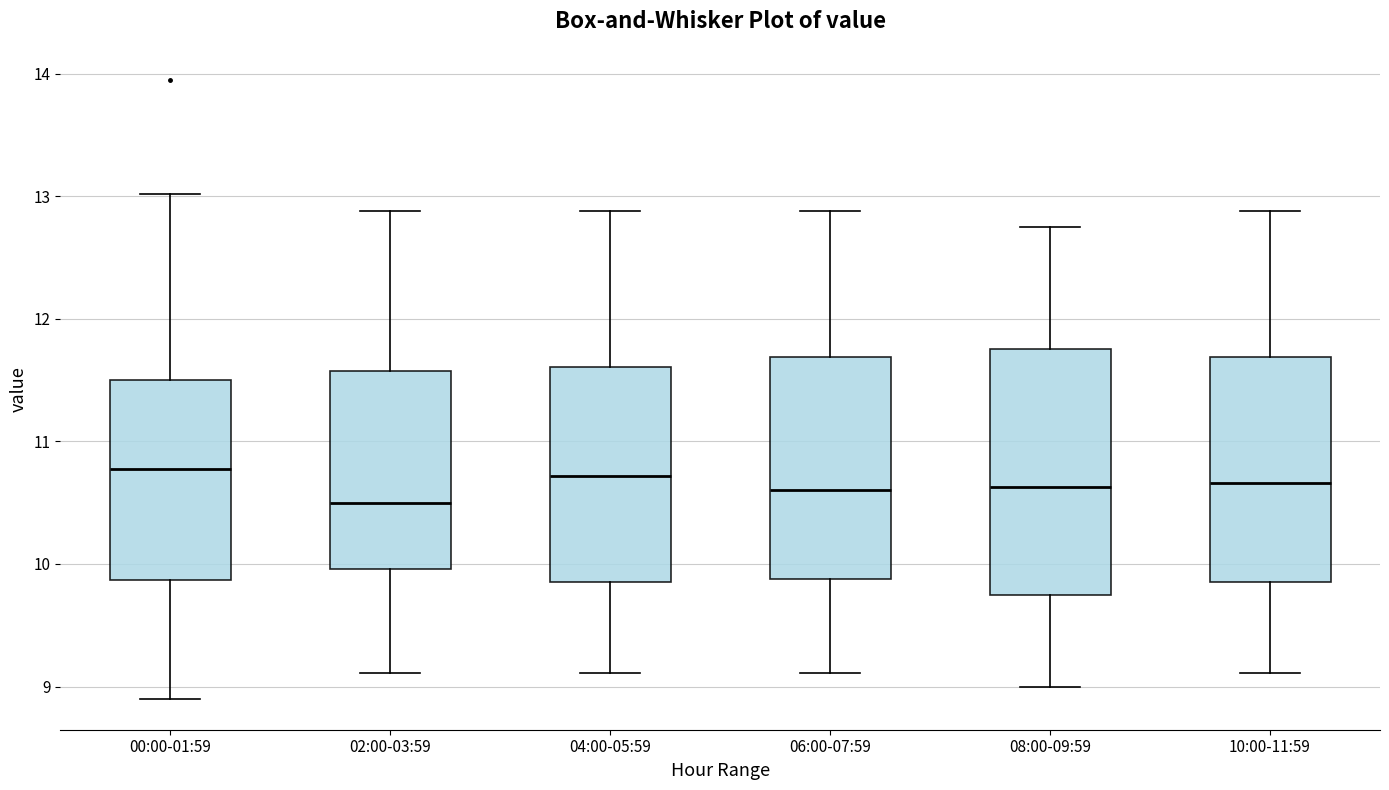

Where does the lower whisker of the box for 00:00-01:59 end on the y-axis? The values are not printed on the chart, so give them approximately, as read against the axis.

8.9